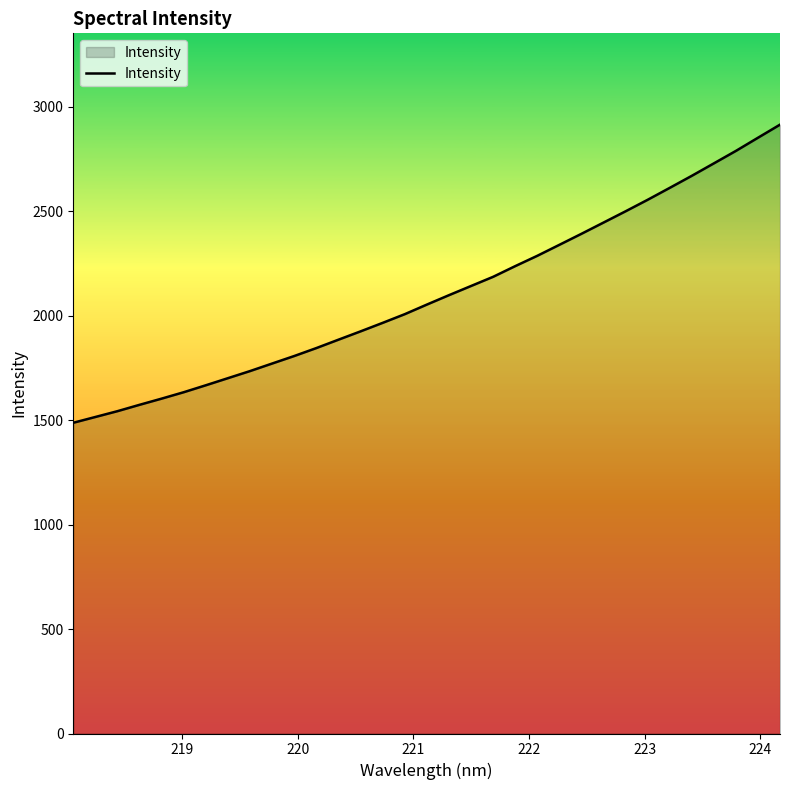

What is the difference between the maximum and minimum values?

1426.9